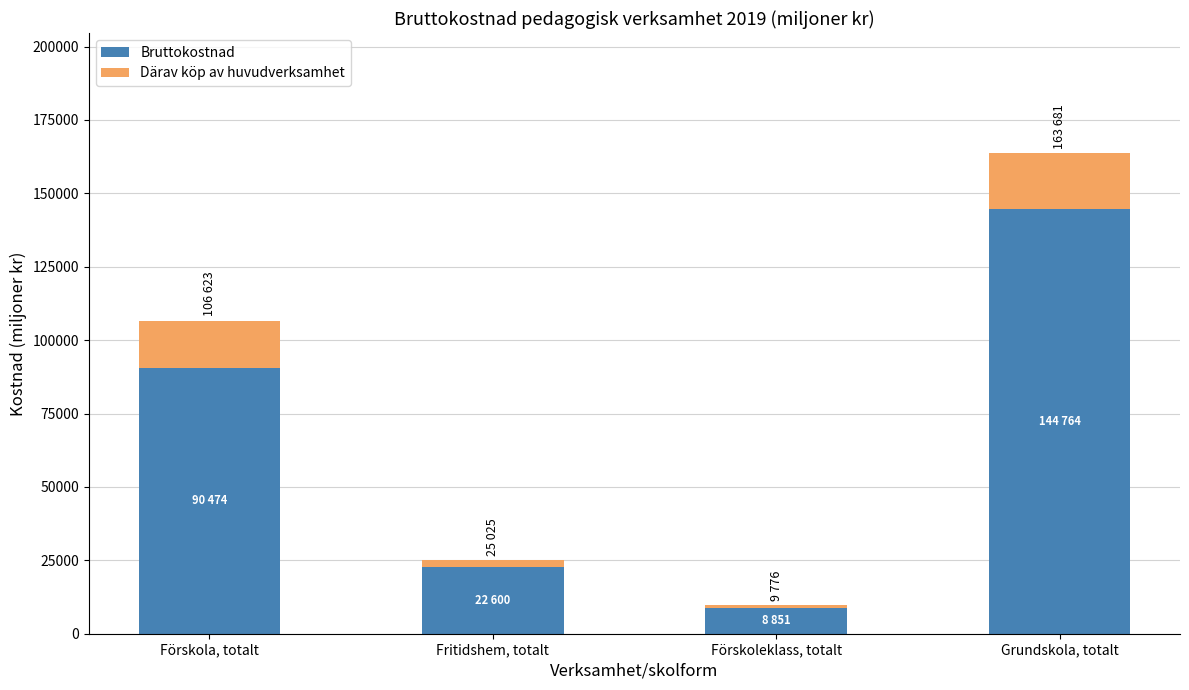

What is the total value across all series at Förskola, totalt?

106623.0